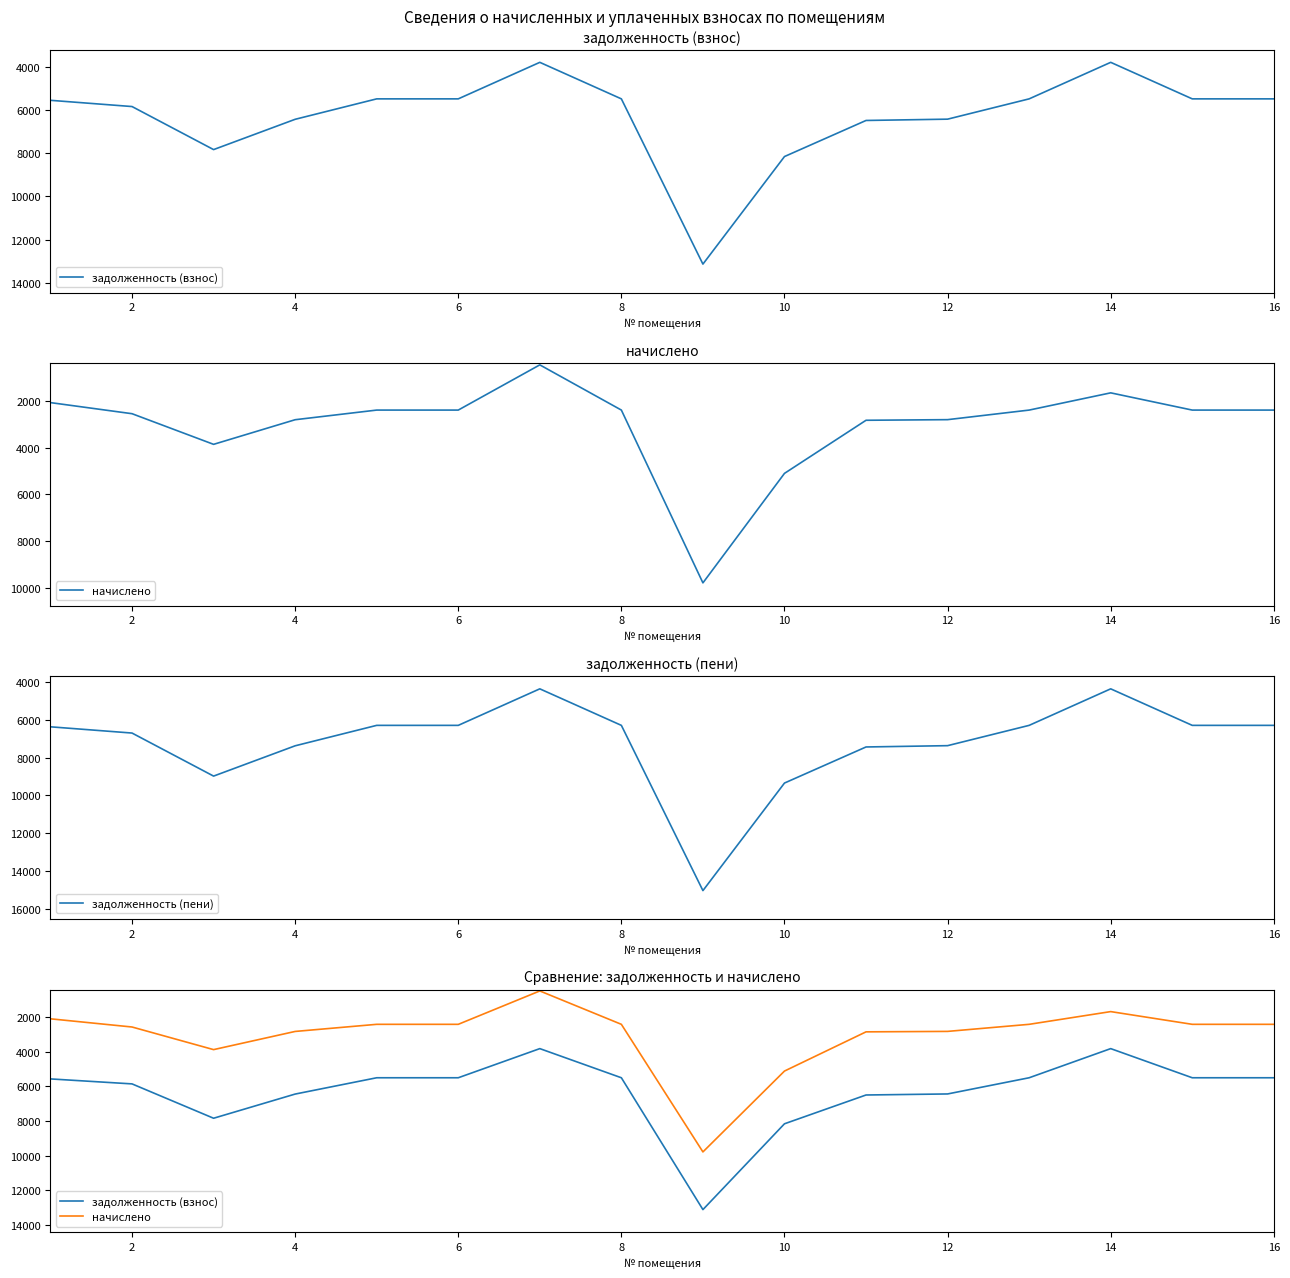

What is the value of the начислено point at the 9th from the left?

9790.8